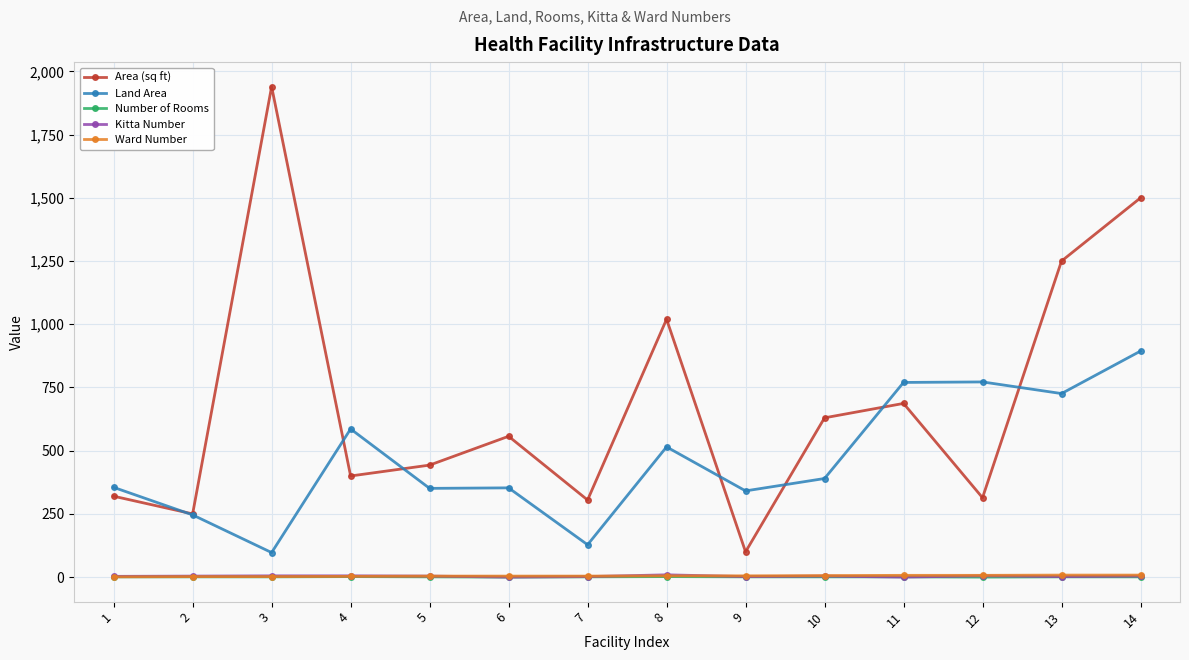

The Land Area series shows 353 at 6. True or false?

True